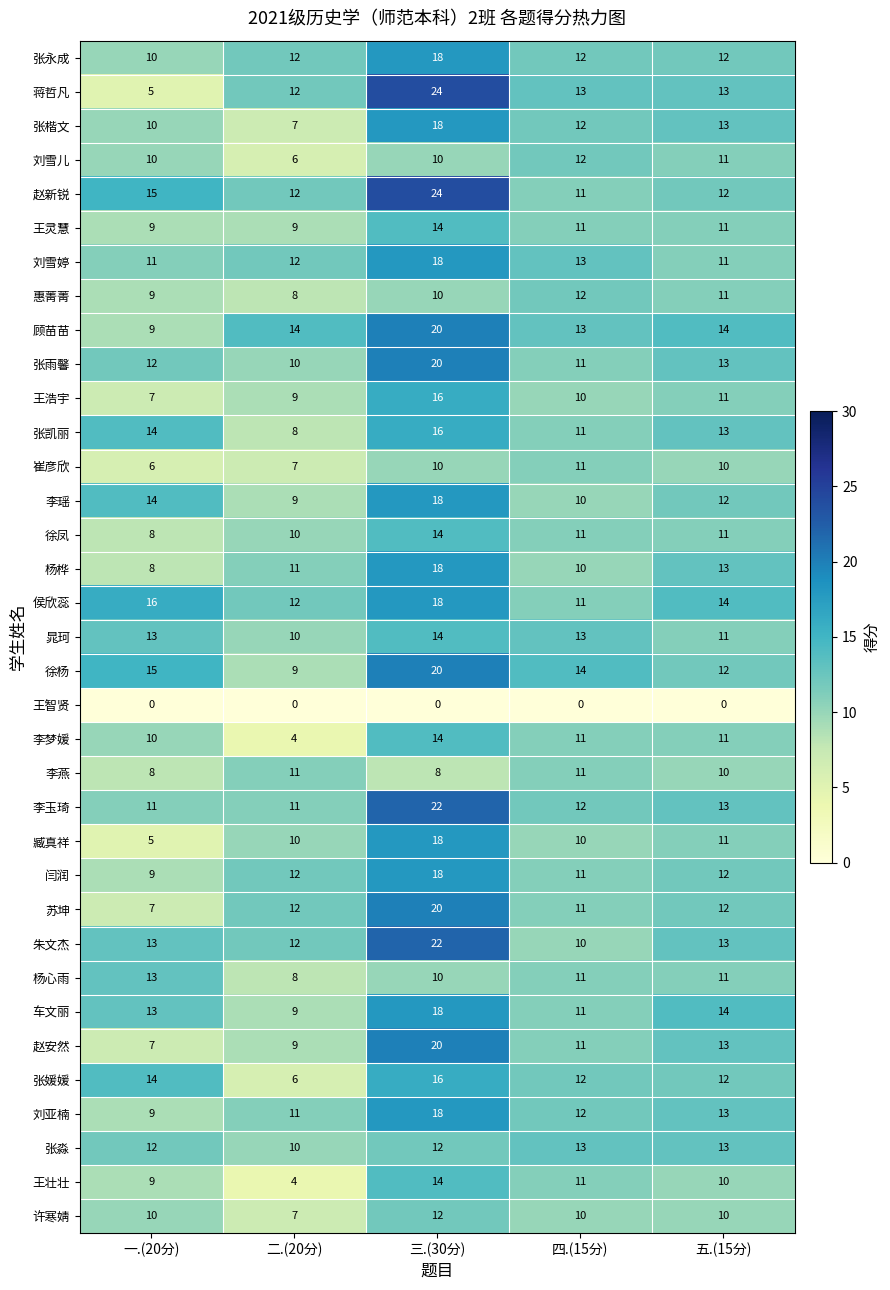

Which series has the largest range (max minus min)?

蒋哲凡